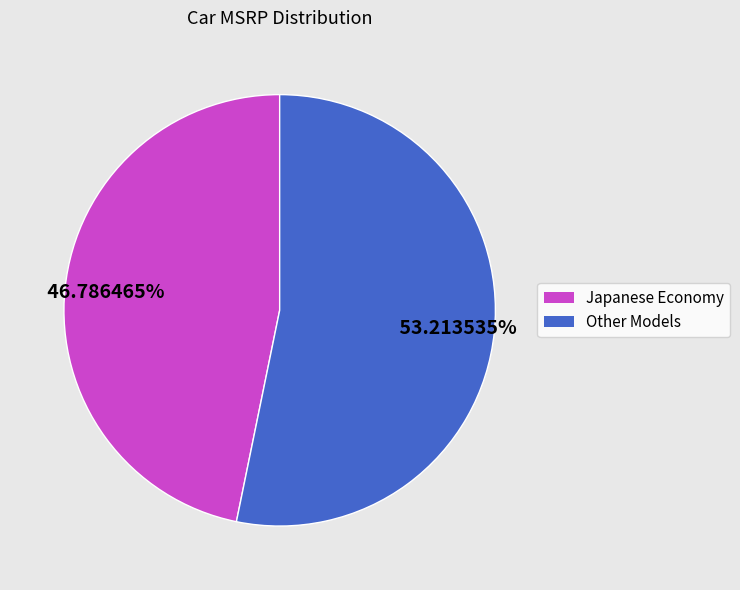

Is there any slice that represents more than half of the pie?

Yes